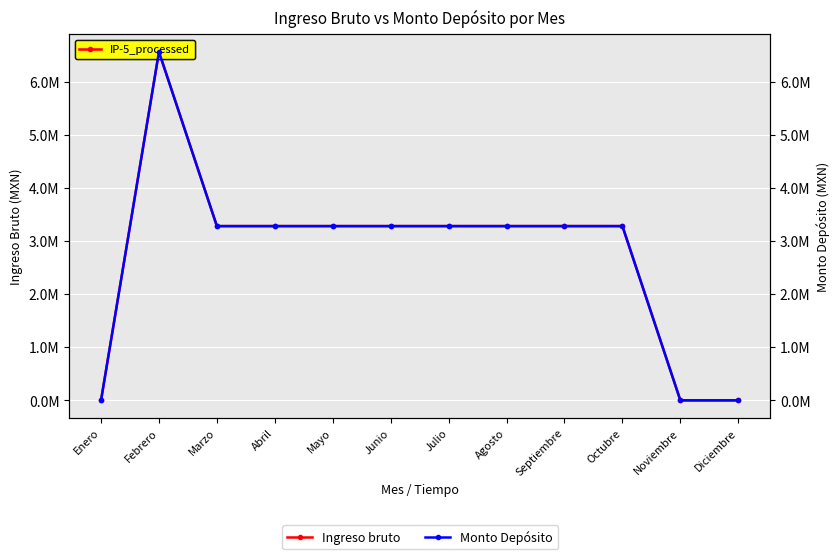

What is the difference between the maximum and minimum values in the Monto Depósito series?

6558938.4